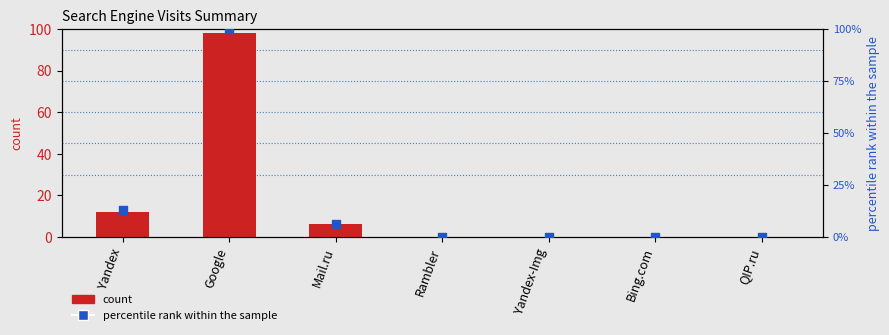

At which category is the sum across all series the highest?

Google